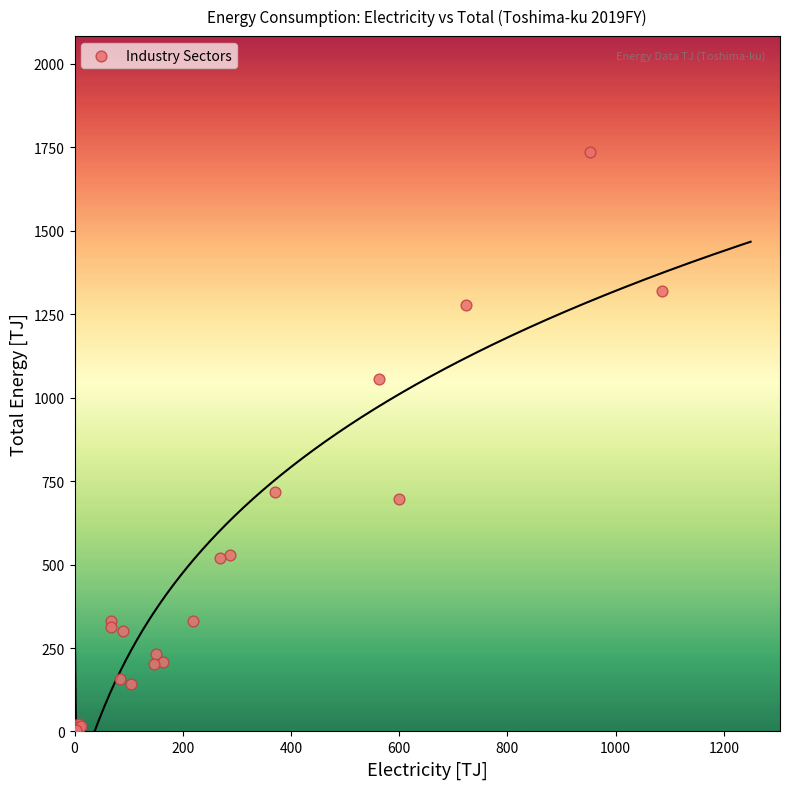

What Y value in the scatter plot is closest to 868?

718.4